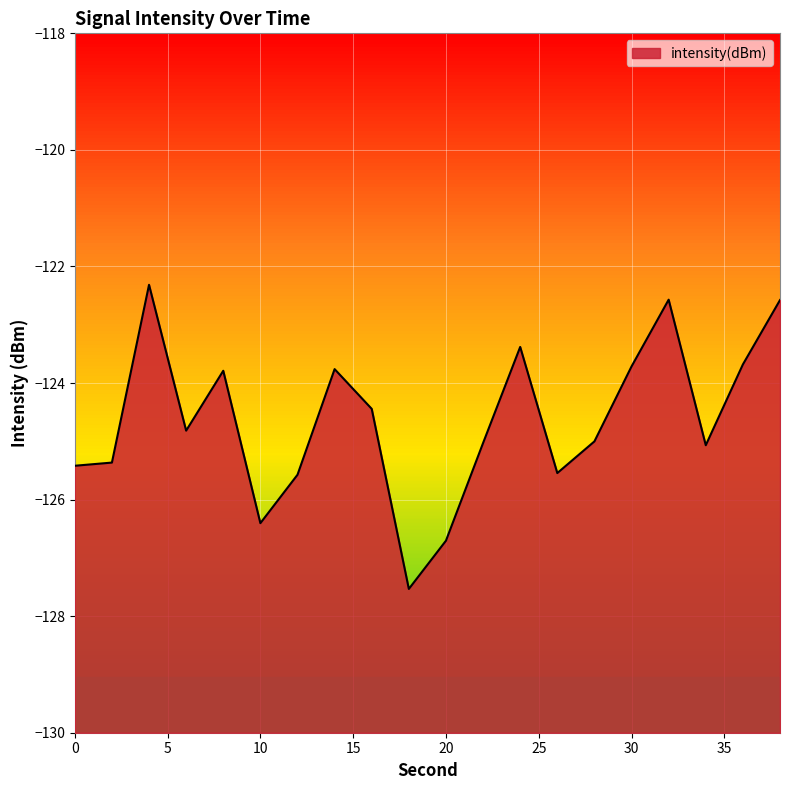

Reading left to right, list all the values displayed in this chart.

-125.4	-125.4	-122.3	-124.8	-123.8	-126.4	-125.6	-123.8	-124.4	-127.5	-126.7	-125.0	-123.4	-125.5	-125.0	-123.7	-122.6	-125.1	-123.7	-122.6